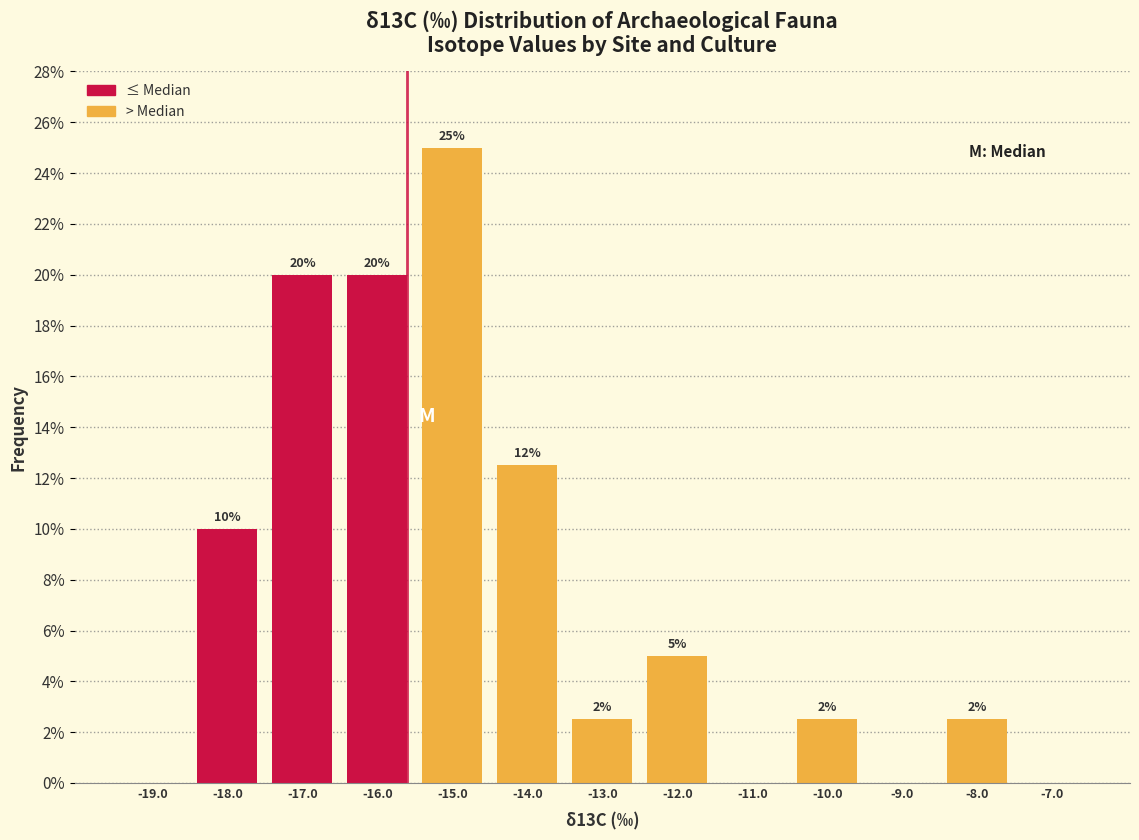

Which range on the x-axis has the tallest bar?

-15.5 to -14.5